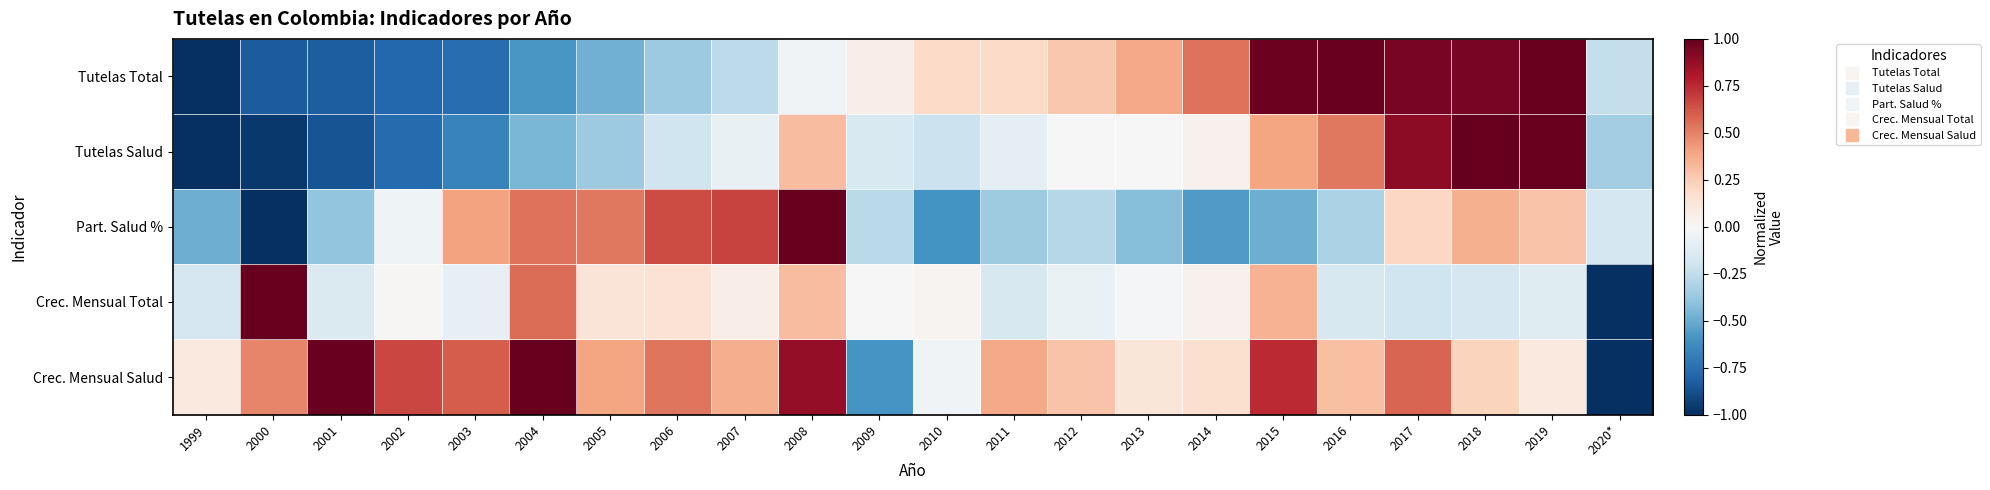

Rank the series by their maximum value, from highest to lowest.

Tutelas Total, Tutelas Salud, Part. Salud %, Crec. Mensual Total, Crec. Mensual Salud